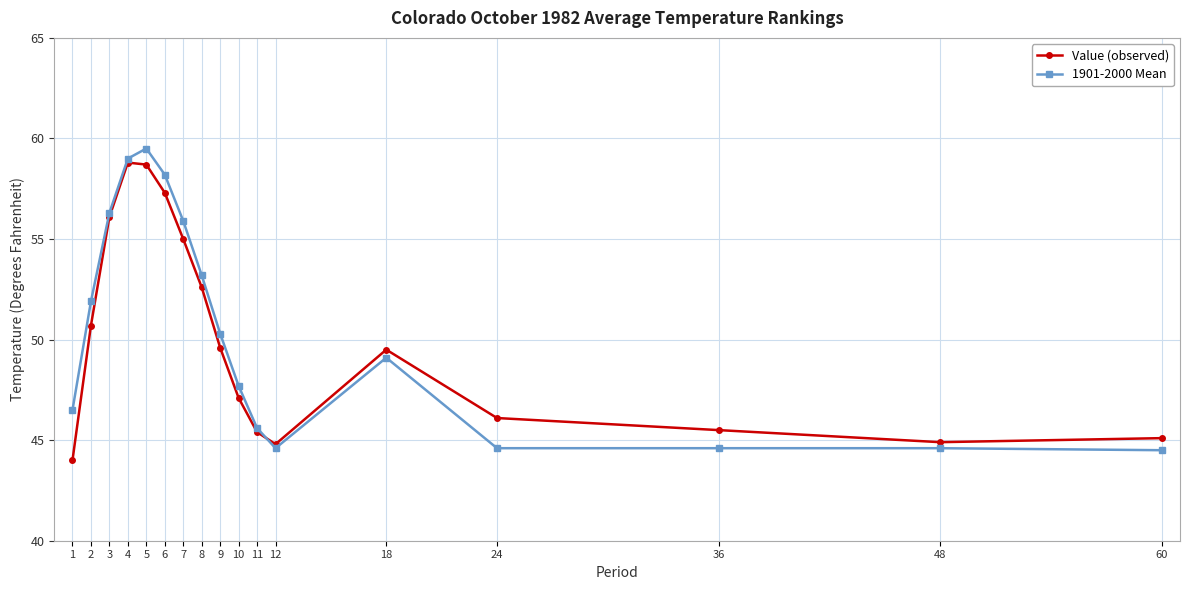

Where does the Value (observed) series first go above 49?

2